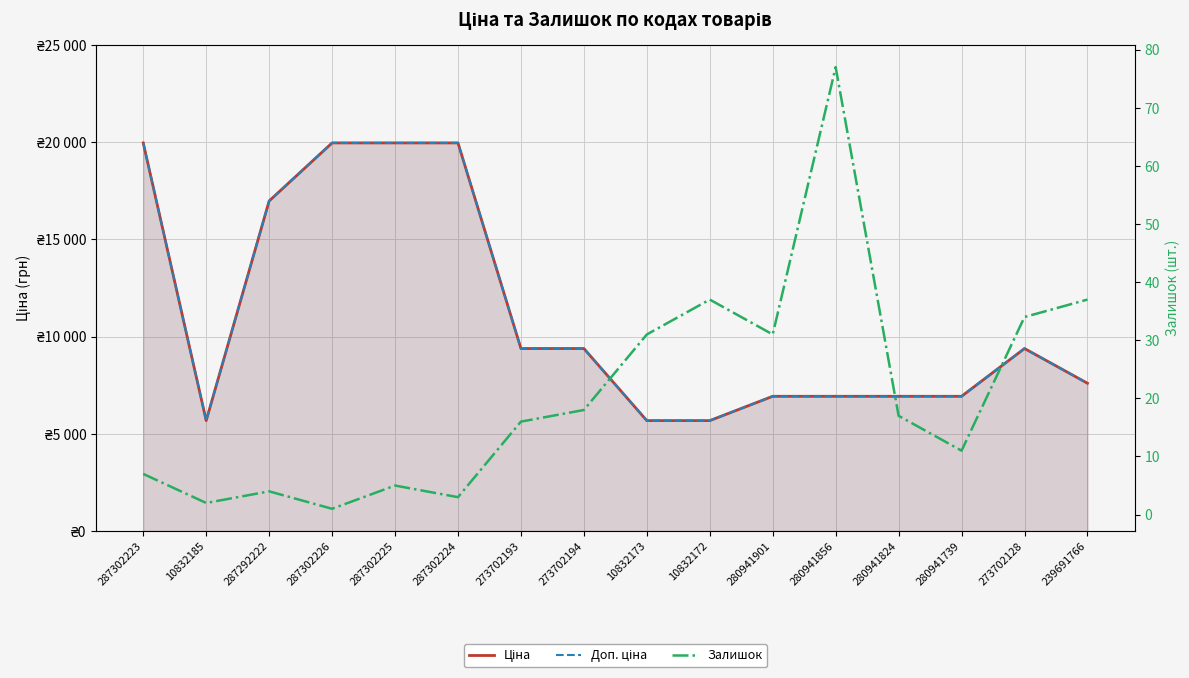

Which series has the largest range (max minus min)?

Ціна